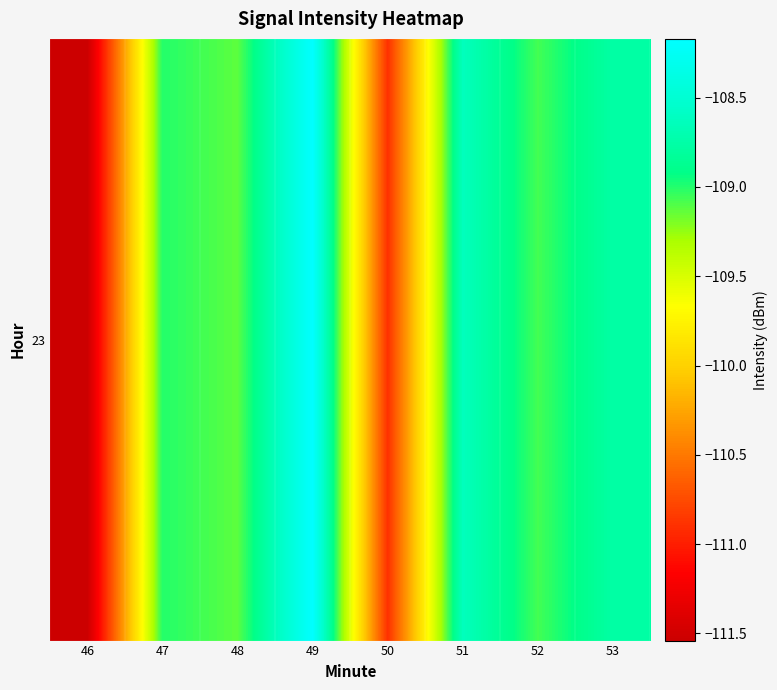

Rank the categories by value from highest to lowest.

49, 51, 53, 47, 52, 48, 50, 46